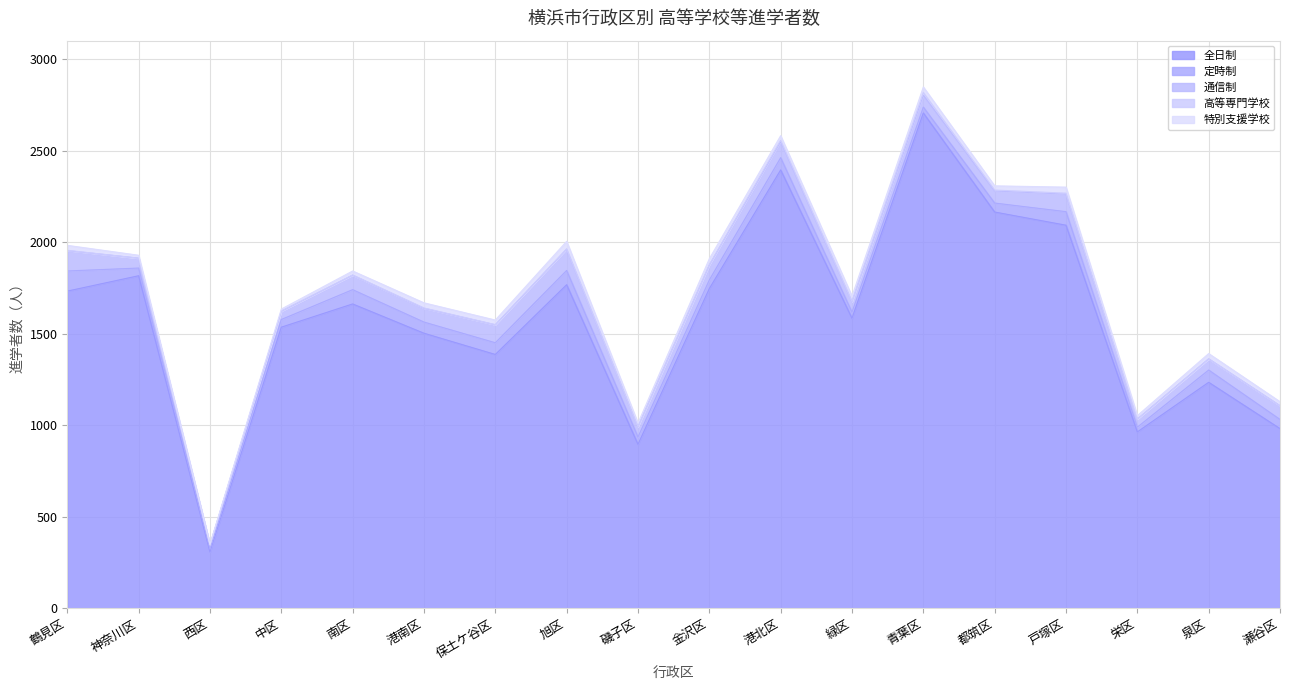

Which series has the largest total across all categories?

全日制